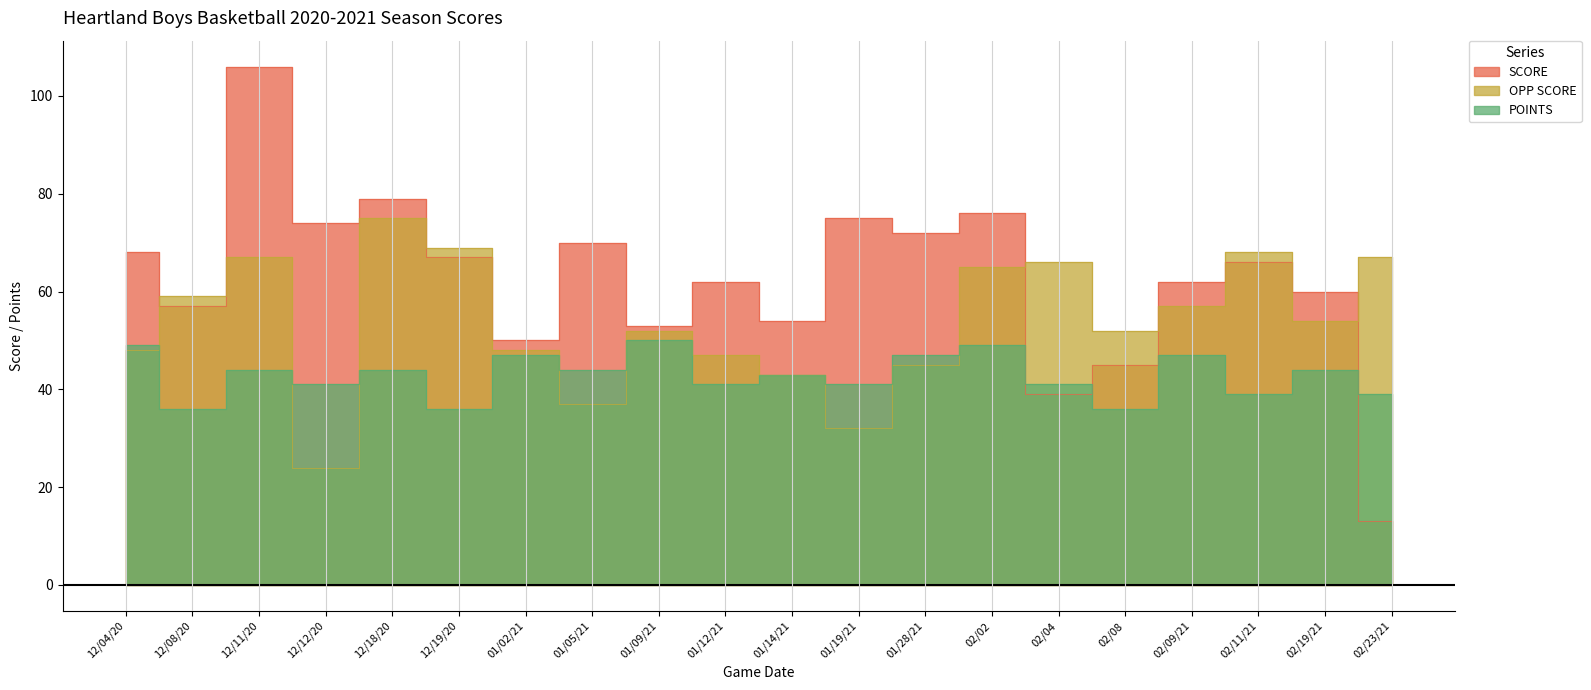

How many data points in OPP SCORE are less than 54?

10